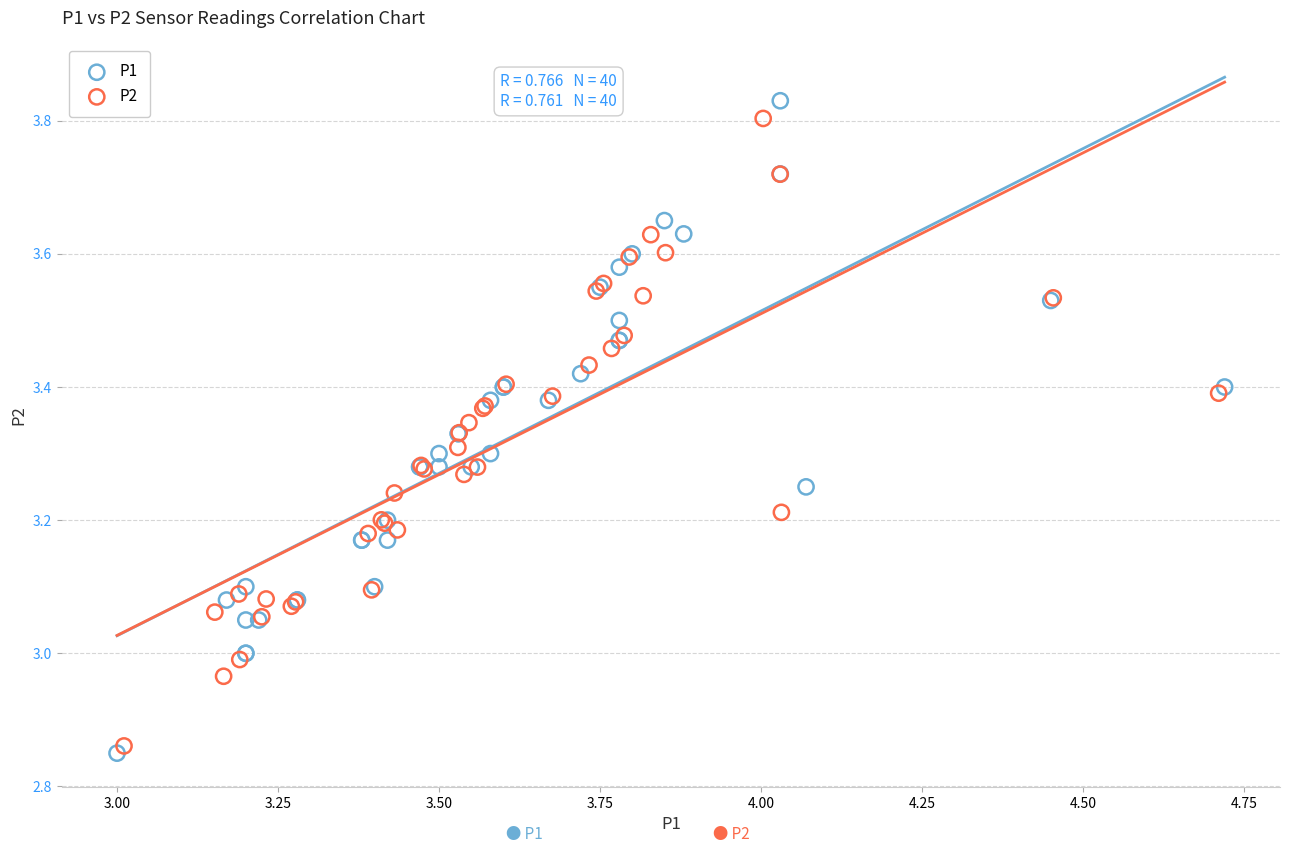

What are all the series names shown in the legend?

P1, P2